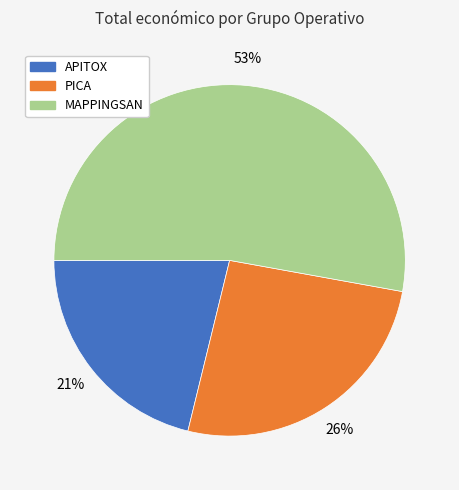

The APITOX slice represents 11% of the pie. True or false?

False